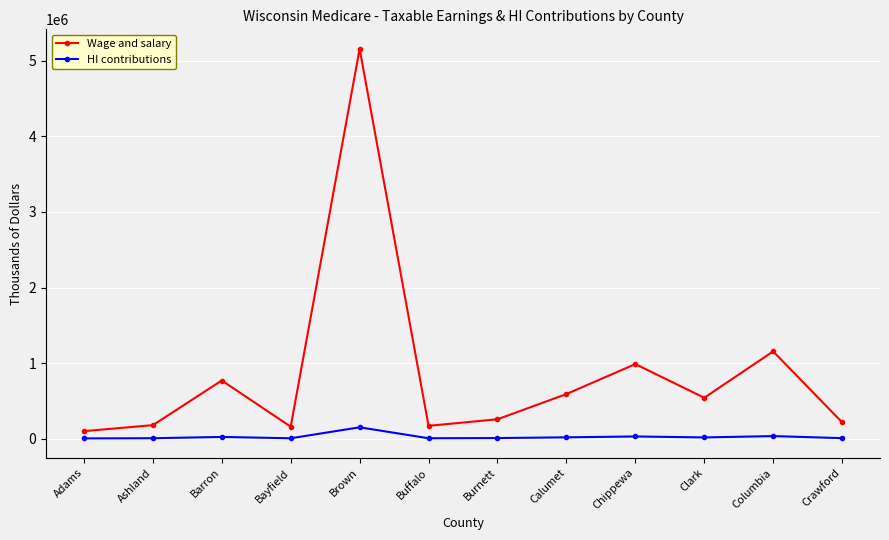

The Wage and salary series shows 178293 at Ashland. True or false?

True